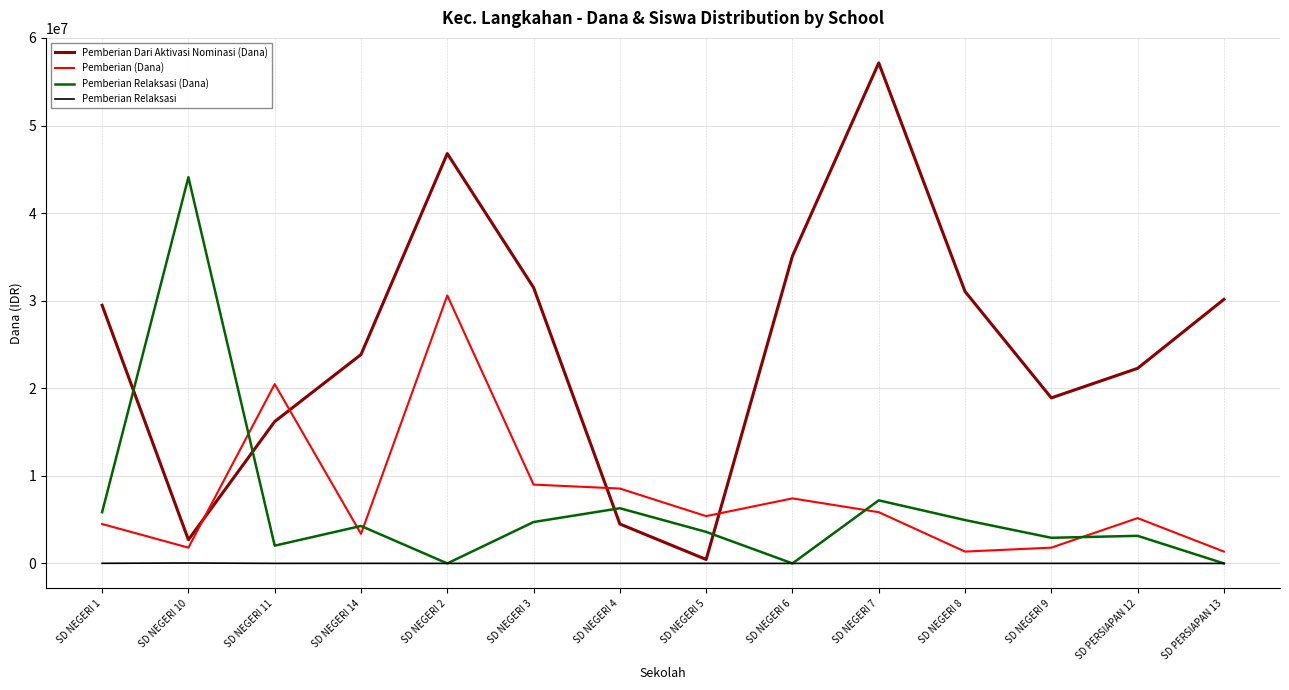

What is the approximate value of Pemberian Dari Aktivasi Nominasi (Dana) at SD NEGERI 10, to the nearest 10?

2700000